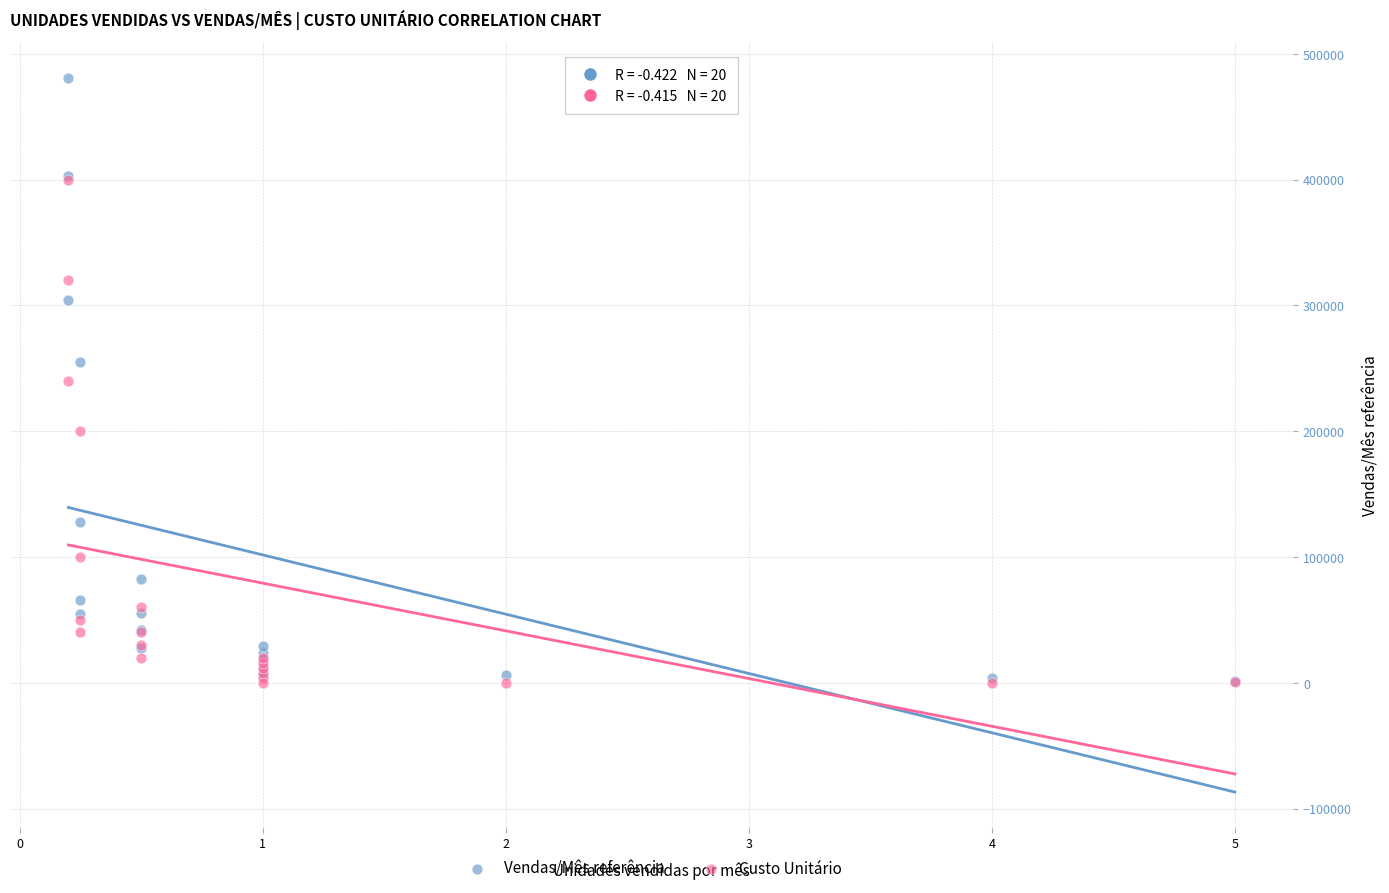

Which series has the largest Y range (max minus min)?

Vendas/Mês referência